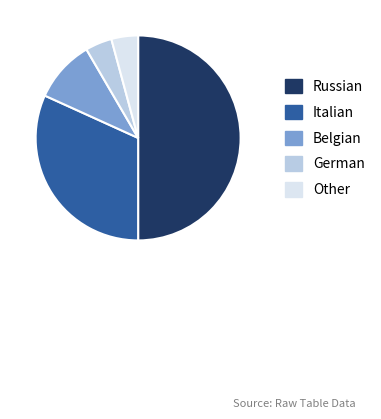

What is the ratio of the value at Belgian to the value at Italian?

0.3